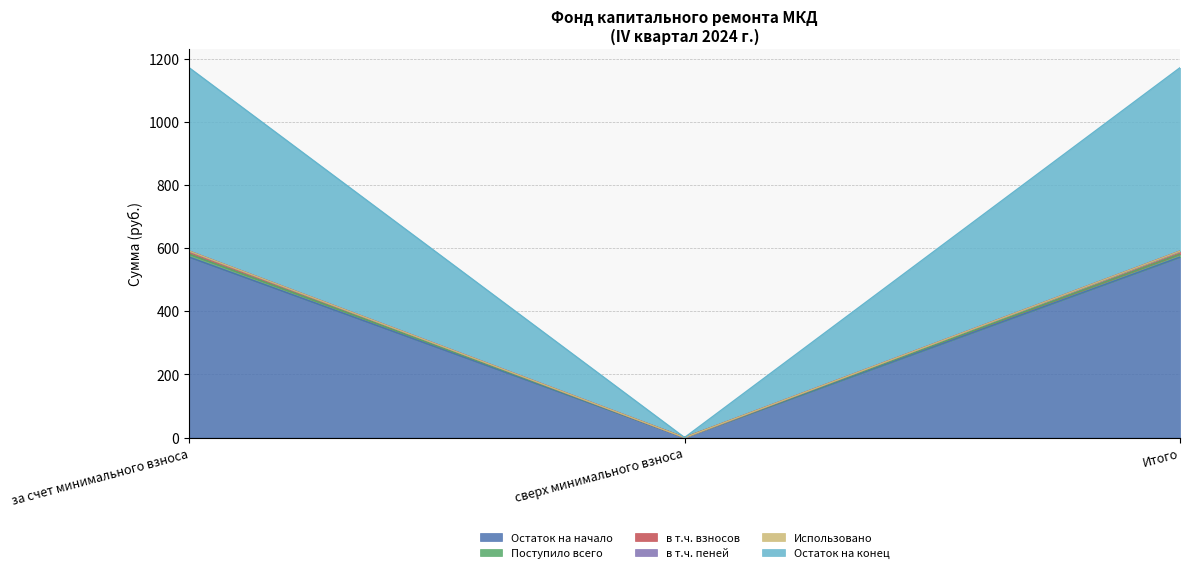

At which category does the chart reach its peak across all series?

за счет минимального взноса